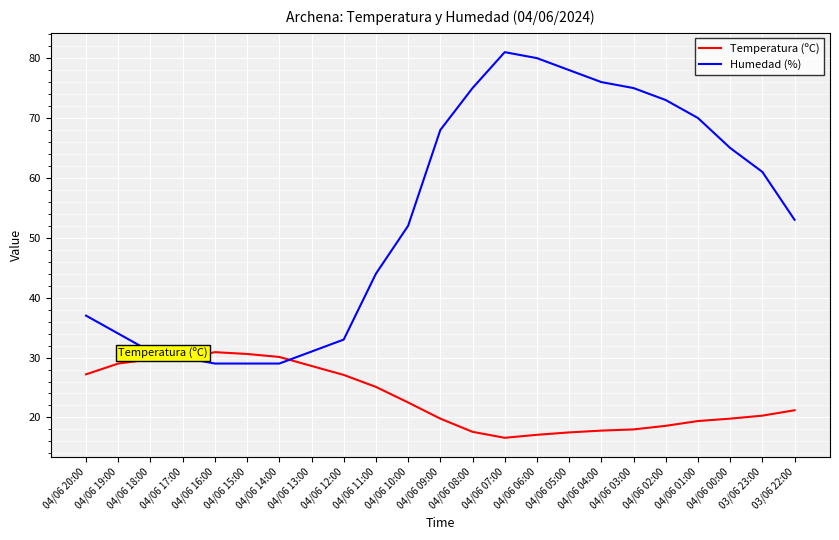

Rank the series at 04/06 02:00 from lowest to highest value.

Temperatura (ºC), Humedad (%)